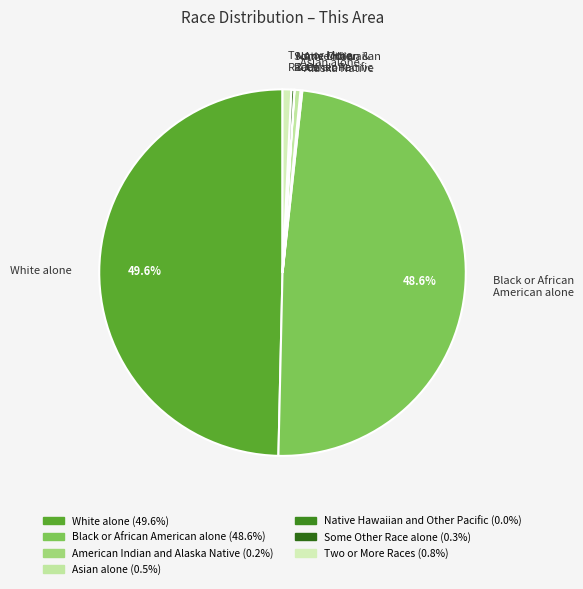

What portion of the pie excludes Black or African American alone?

51.4%